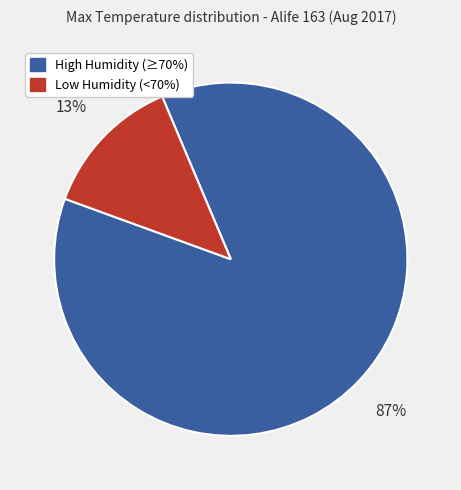

To the nearest percent, what is the difference between the largest and smallest slice percentages?

74%